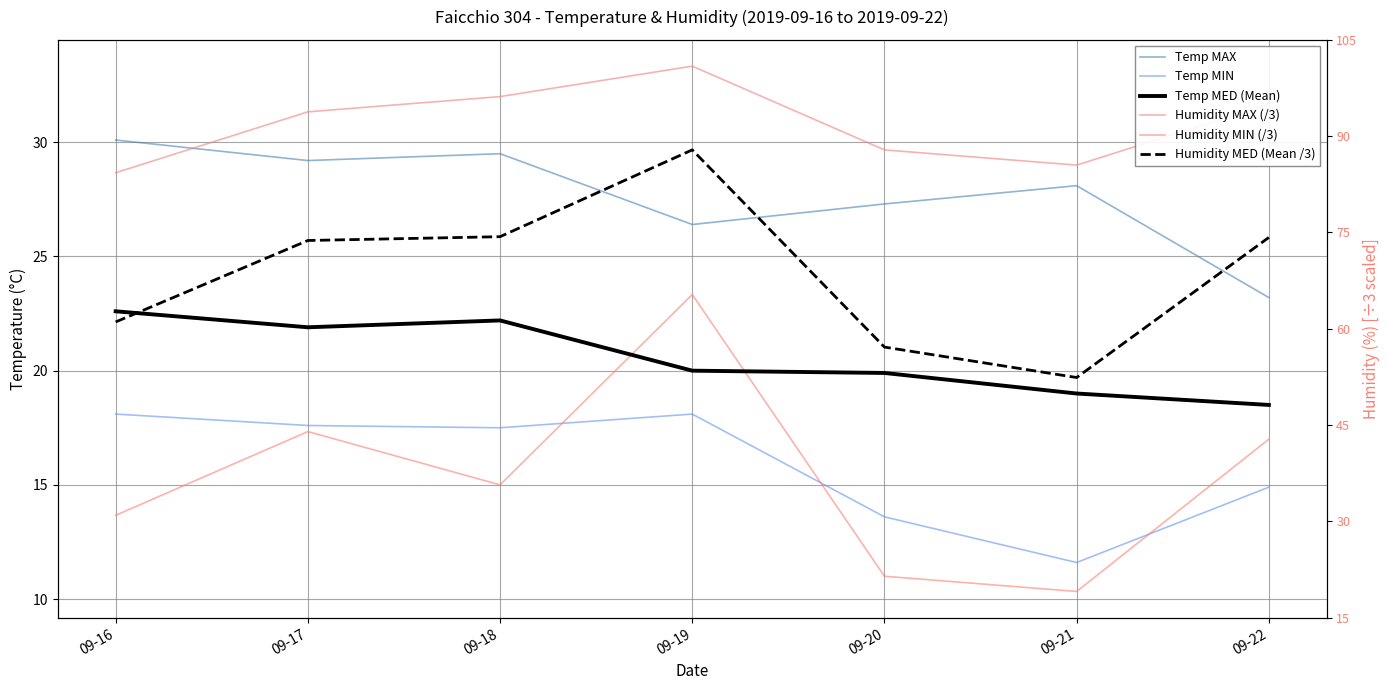

Reading left to right, list all the values displayed in this chart.

Temp MAX: 30.1	29.2	29.5	26.4	27.3	28.1	23.2
Temp MIN: 18.1	17.6	17.5	18.1	13.6	11.6	14.9
Temp MED (Mean): 22.6	21.9	22.2	20.0	19.9	19.0	18.5
Humidity MAX (/3): 28.7	31.3	32.0	33.3	29.7	29.0	31.7
Humidity MIN (/3): 13.7	17.3	15.0	23.3	11.0	10.3	17.0
Humidity MED (Mean /3): 22.1	25.7	25.9	29.7	21.0	19.7	25.8